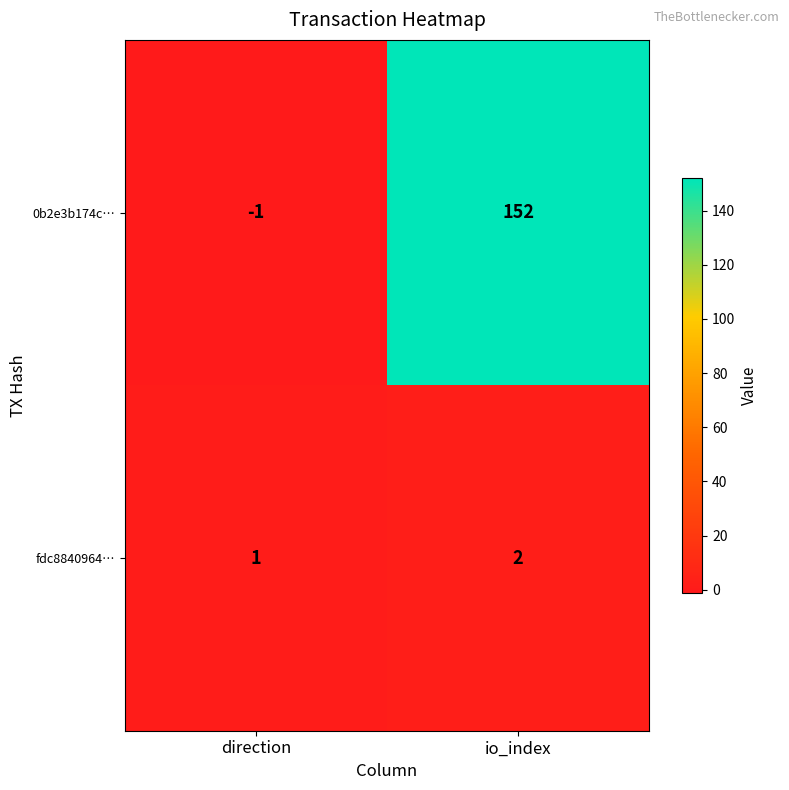

The value of 0b2e3b174c… at io_index is 68. True or false?

False